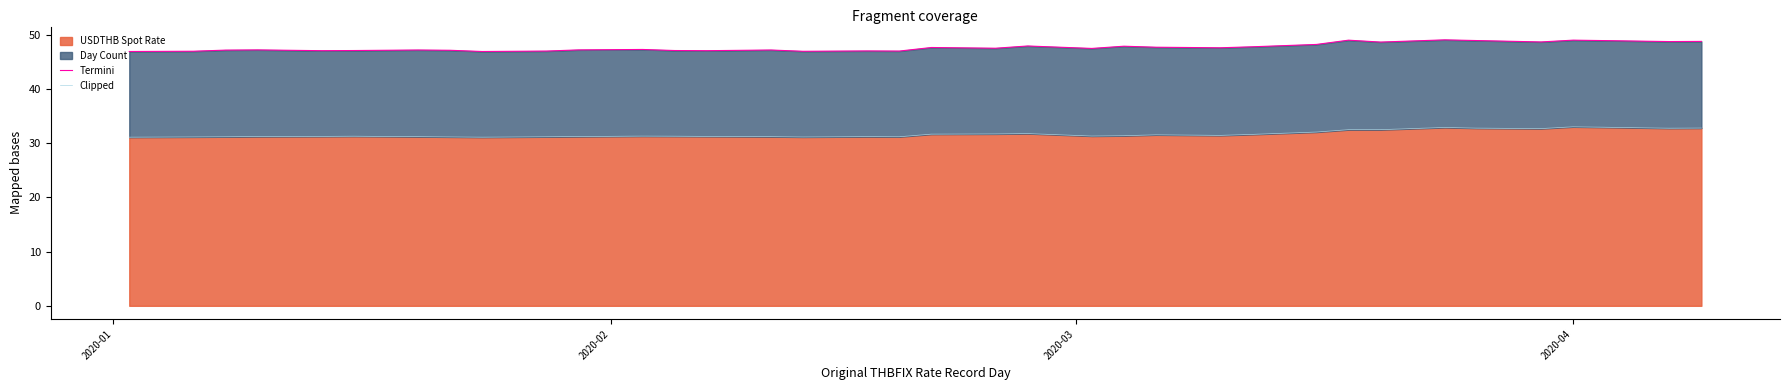

At how many categories does at least one series exceed 33?

36